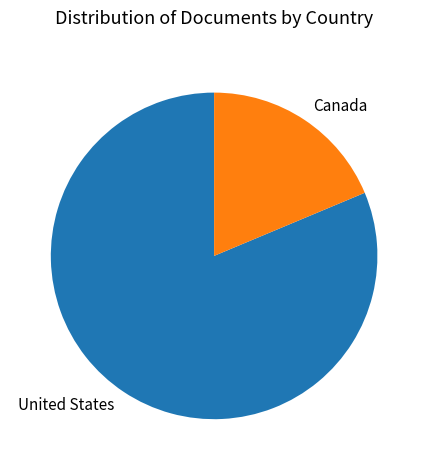

Is the sum of United States and Canada greater than half?

Yes